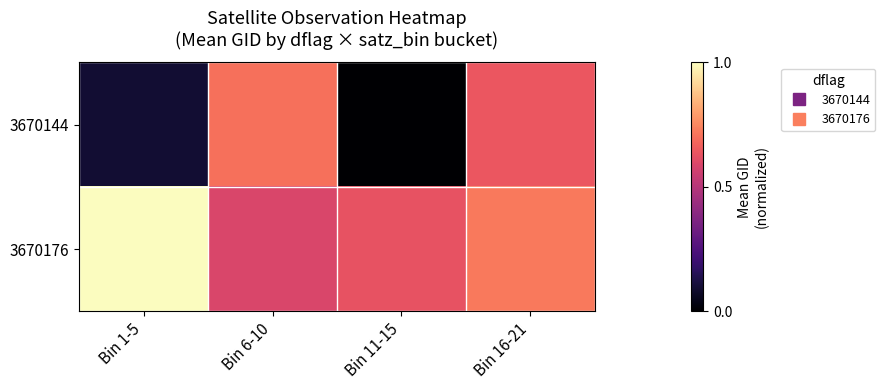

Reading right to left, what are all the values shown in this chart?

3670144: Bin 16-21=0.6	Bin 11-15=0.0	Bin 6-10=0.7	Bin 1-5=0.1
3670176: Bin 16-21=0.7	Bin 11-15=0.6	Bin 6-10=0.6	Bin 1-5=1.0